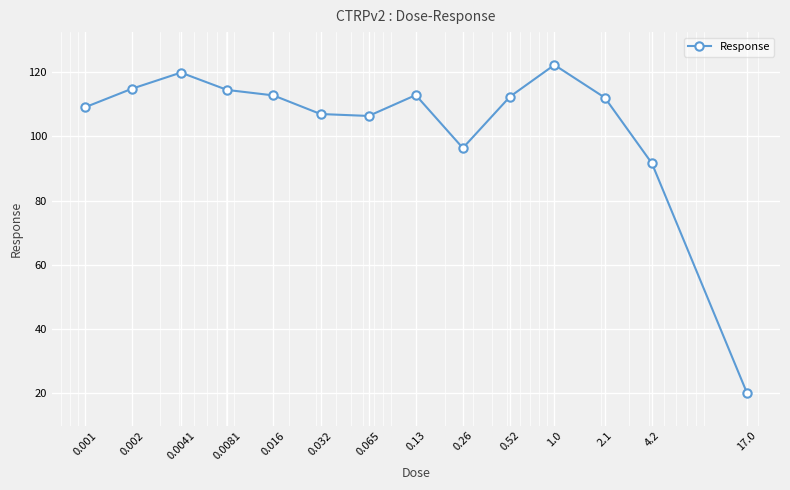

How many interior local valleys (lower than both neighbors) does the data have?

2